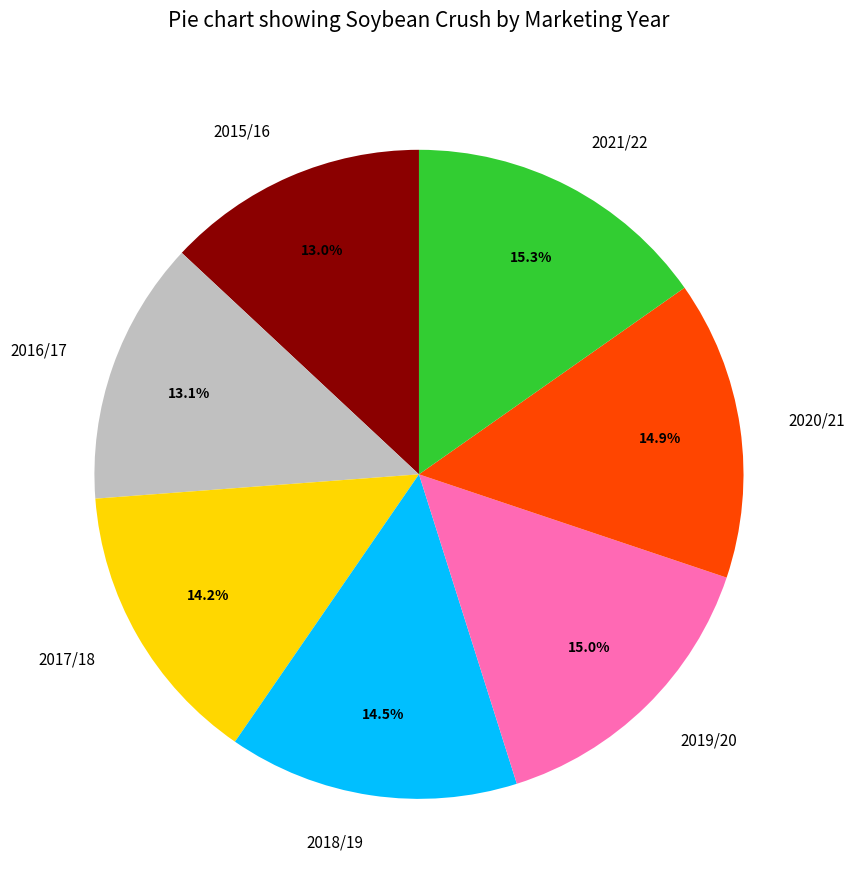

Is there any slice that represents more than half of the pie?

No